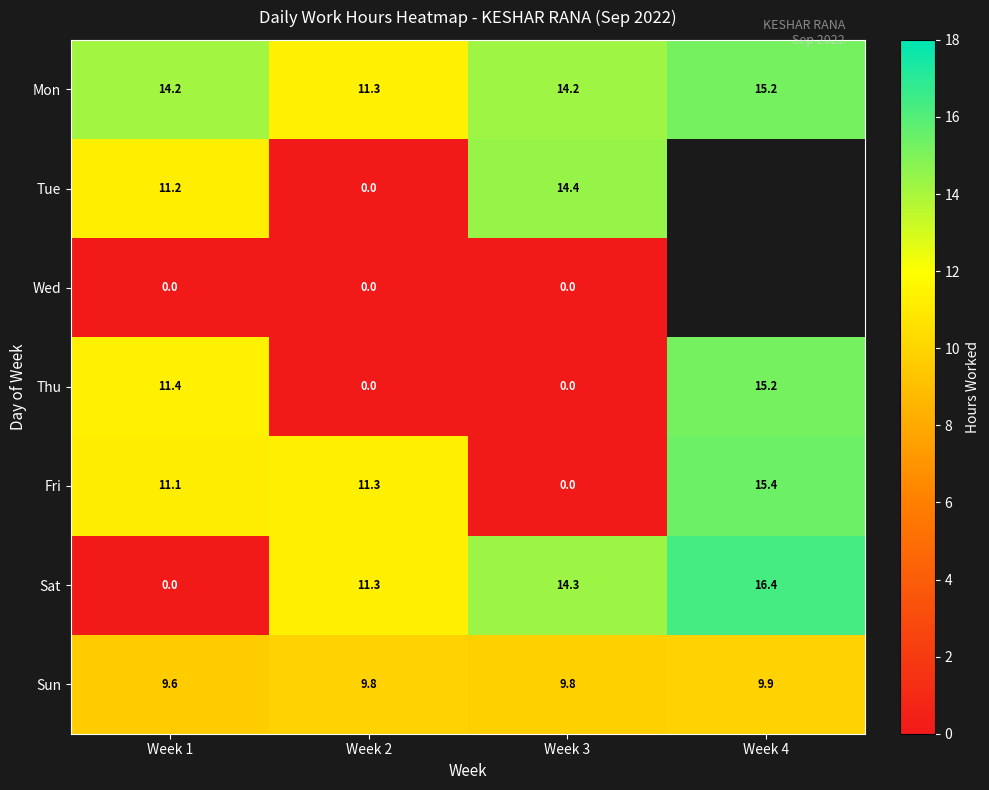

Between Week 1 and Week 3, which series saw the biggest shift?

Sat